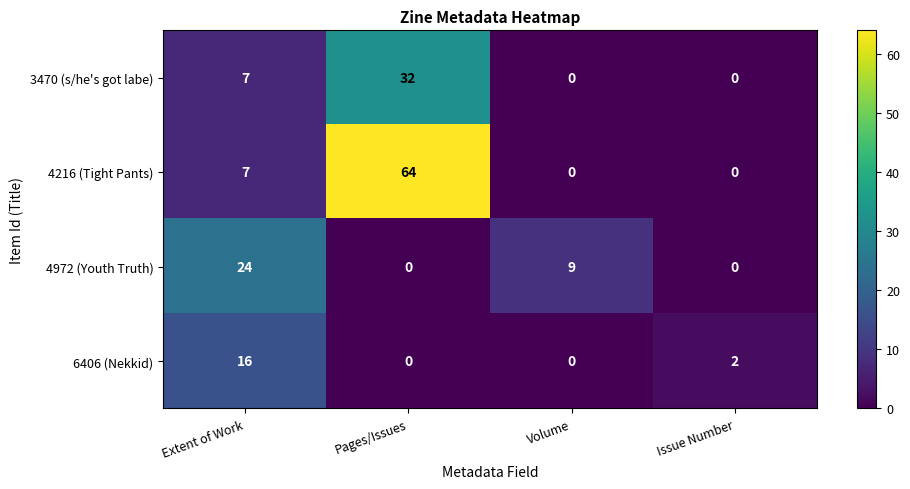

What is the average value of the 4216 (Tight Pants) series?

18